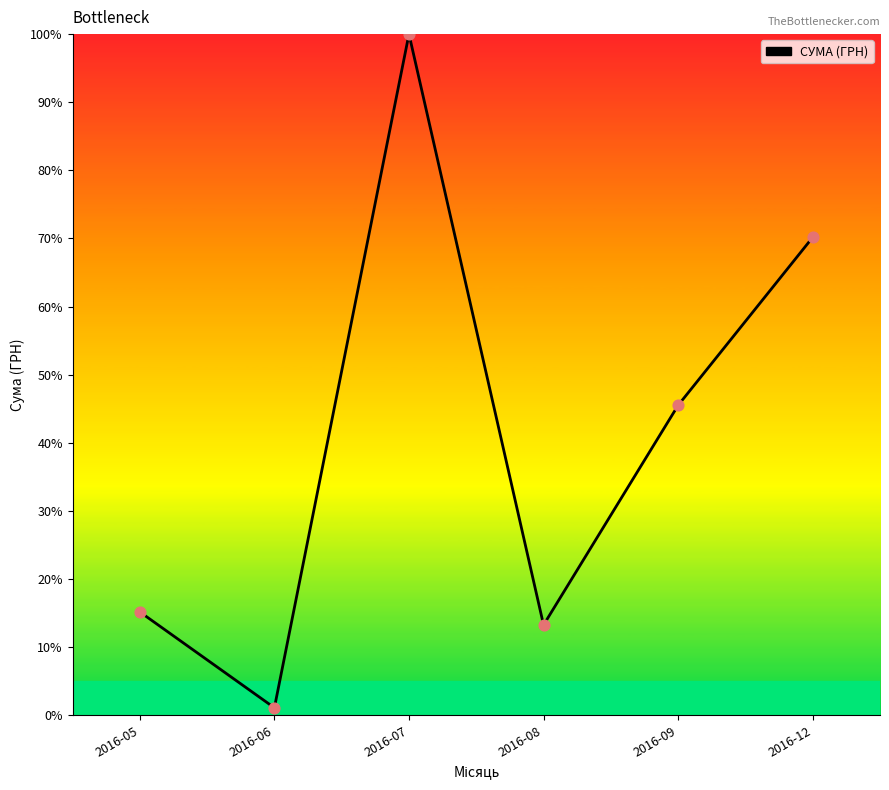

What is the change in value from 2016-06 to 2016-09?

+44.4